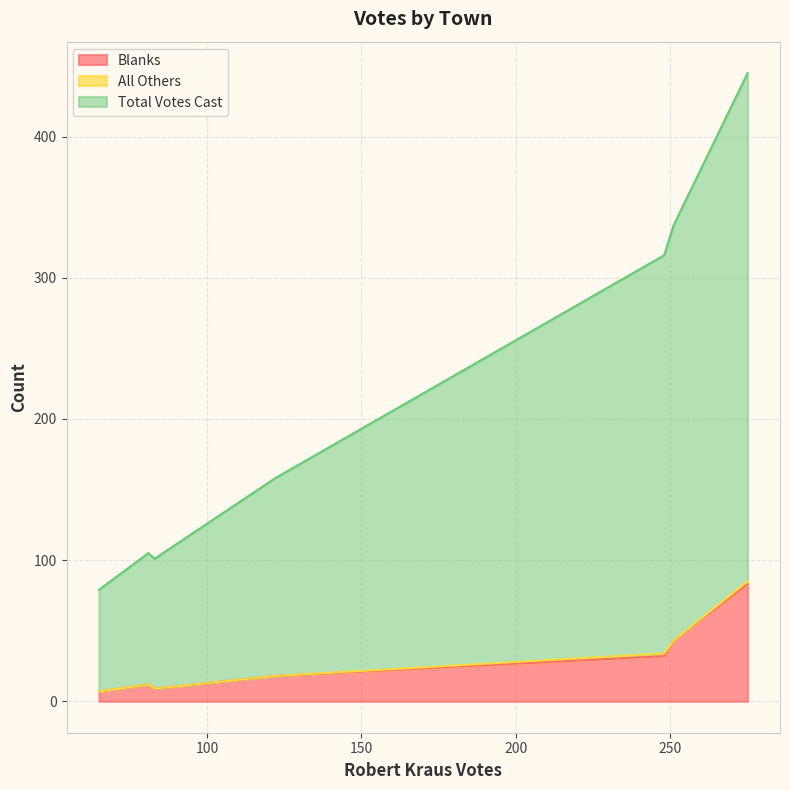

Does the chart have visible grid lines?

Yes